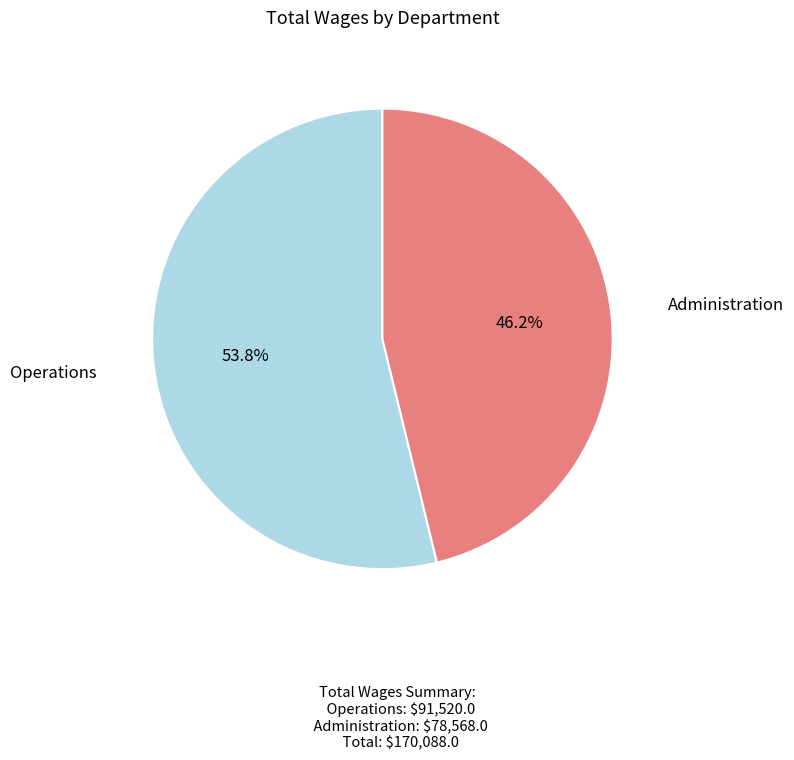

How much of the chart is everything except Administration?

53.8%